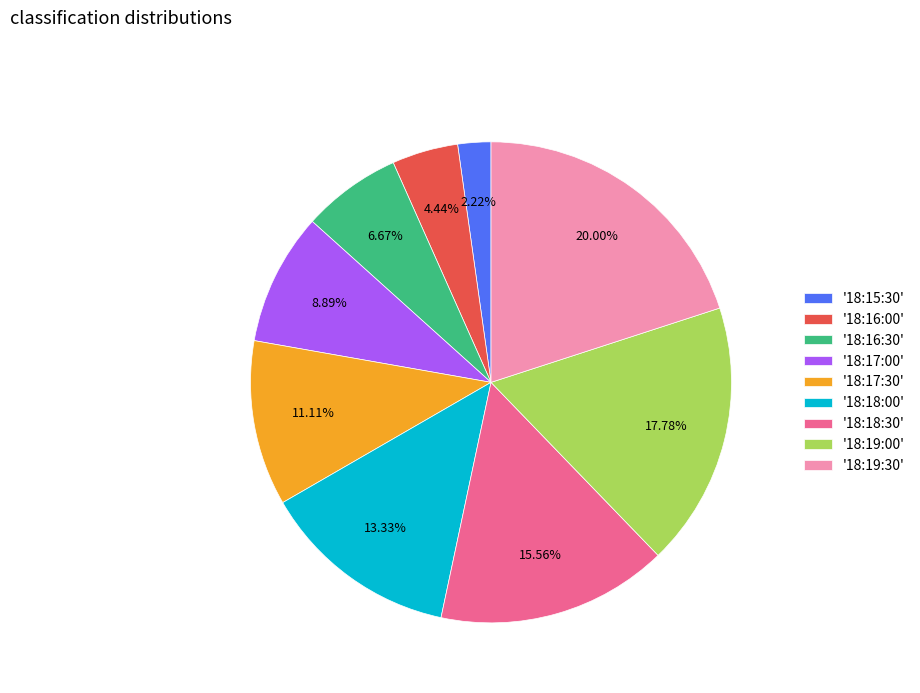

Rank the categories by value from lowest to highest.

'18:15:30', '18:16:00', '18:16:30', '18:17:00', '18:17:30', '18:18:00', '18:18:30', '18:19:00', '18:19:30'